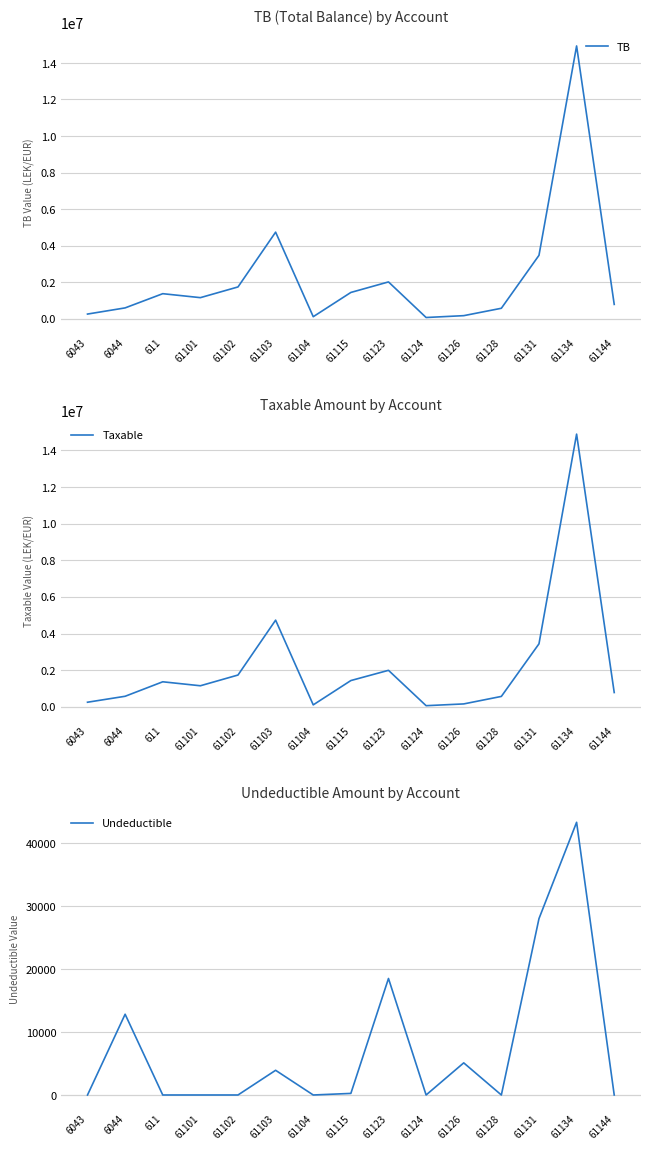

Which series has the widest spread of values?

TB